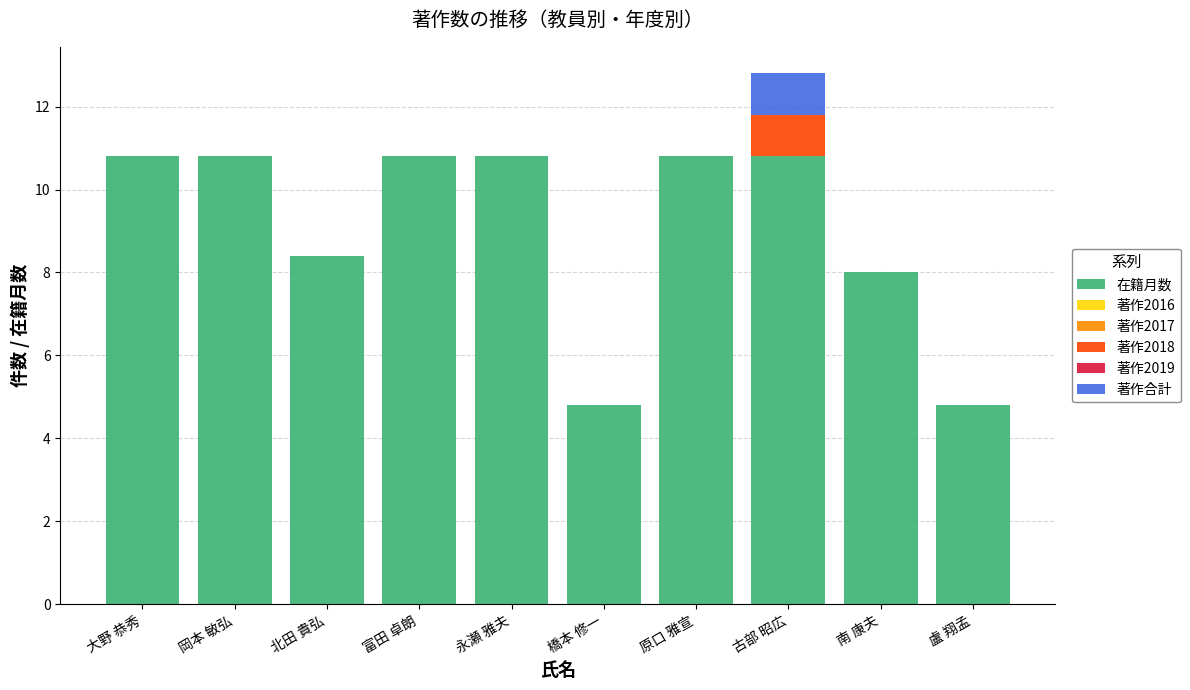

At which category is the sum across all series the highest?

古部 昭広